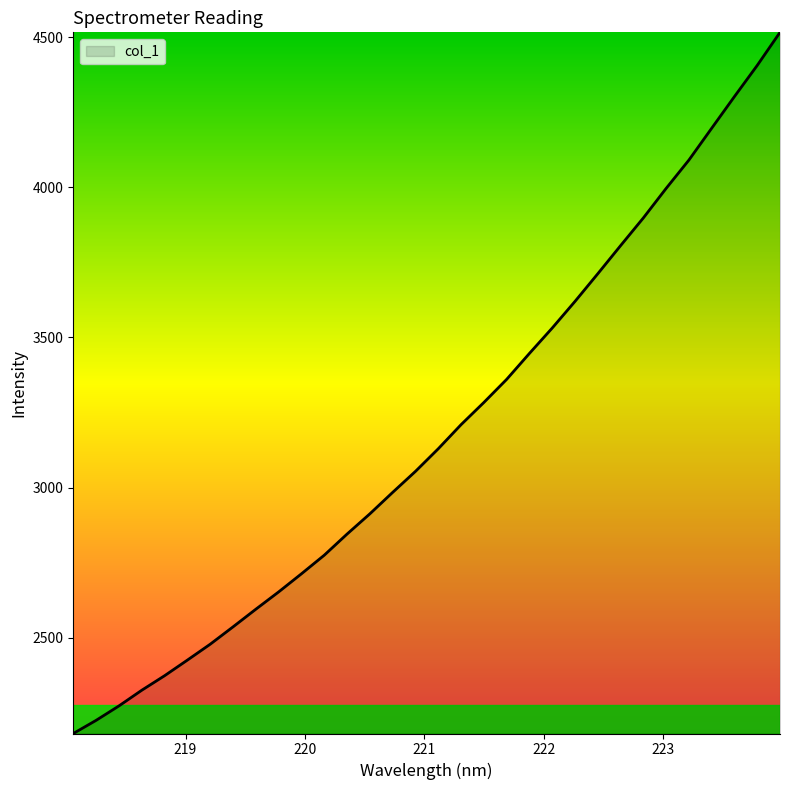

What is the maximum value shown in the chart?

4515.9